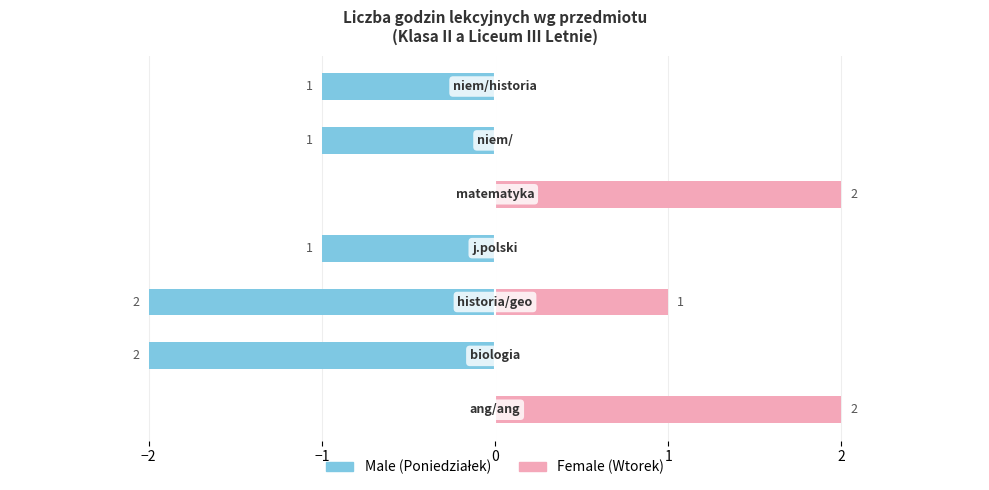

Between 0 and 2, which series saw the biggest shift?

Male